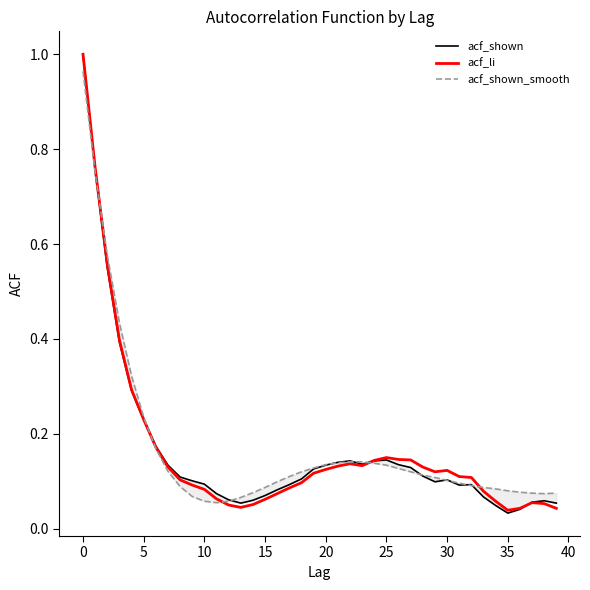

What is the highest value of the acf_li series?

1.0